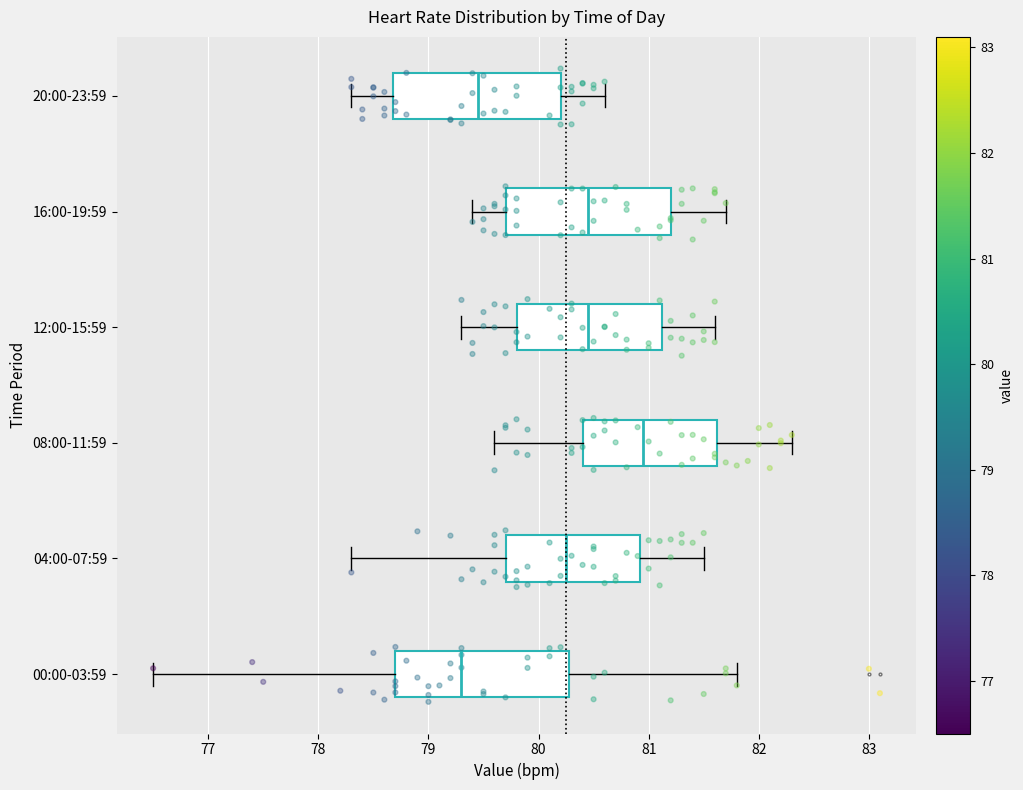

Reading bottom to top, read every box against the x-axis: the position of its median line, the range the box covers, and the ends of its whiskers. The values are not printed on the chart, so give them approximately, as read against the axis.

00:00-03:59: median 79.3, box 78.7 to 80.3, whiskers 76.5 to 81.8
04:00-07:59: median 80.3, box 79.7 to 80.9, whiskers 78.3 to 81.5
08:00-11:59: median 81.0, box 80.4 to 81.6, whiskers 79.6 to 82.3
12:00-15:59: median 80.5, box 79.8 to 81.1, whiskers 79.3 to 81.6
16:00-19:59: median 80.5, box 79.7 to 81.2, whiskers 79.4 to 81.7
20:00-23:59: median 79.5, box 78.7 to 80.2, whiskers 78.3 to 80.6